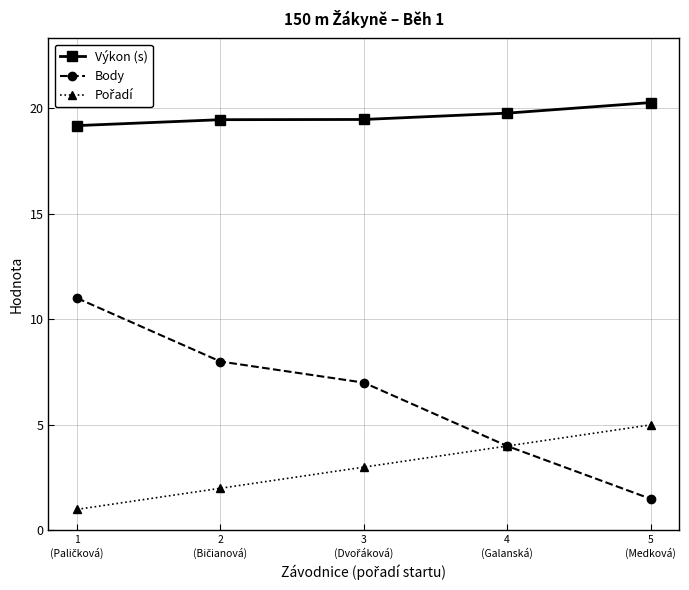

True or false: Výkon (s) and Body cross at least once.

False